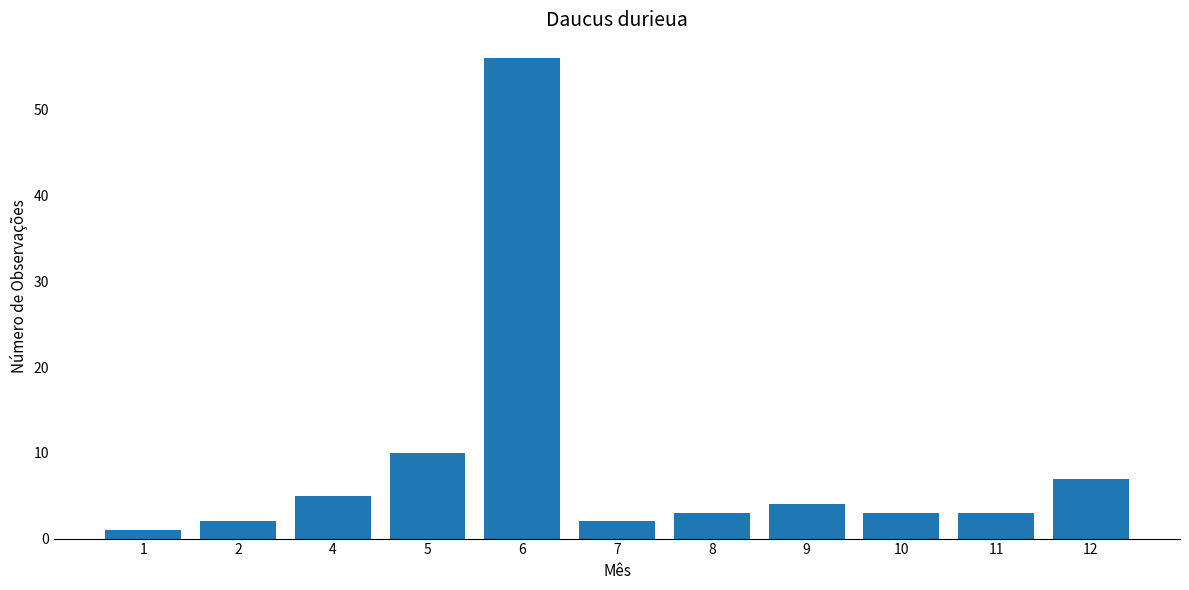

What is the change in value from 2 to 5?

+8